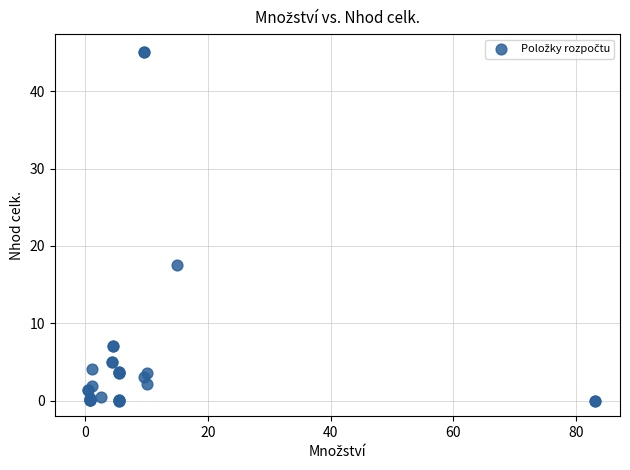

What Y value in the scatter plot is closest to 22?

17.6